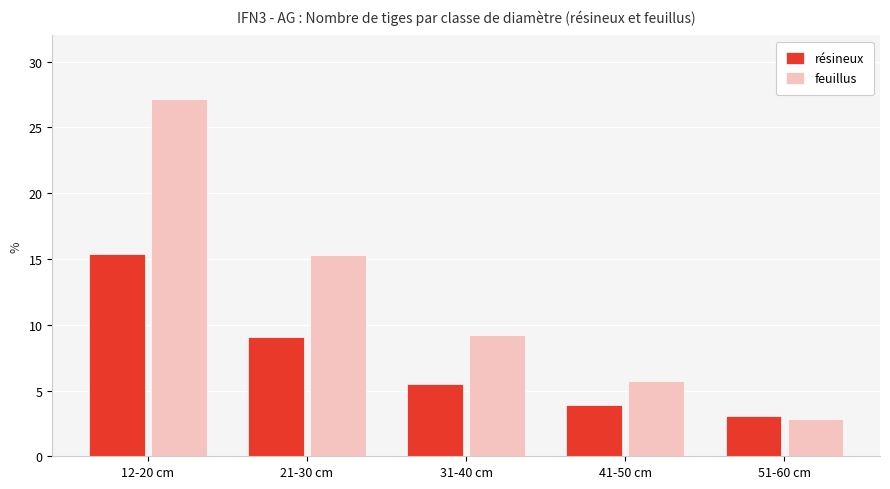

What is the difference between the résineux values at 21-30 cm and 12-20 cm?

6.3